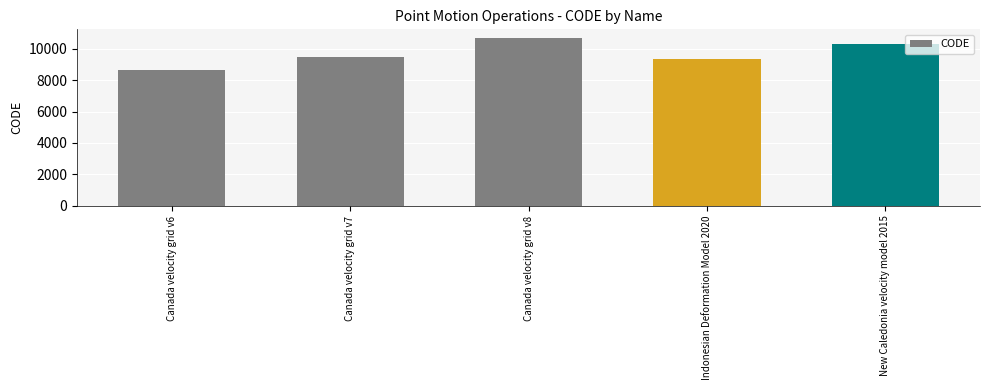

At which category does the chart reach its peak across all series?

Canada velocity grid v8